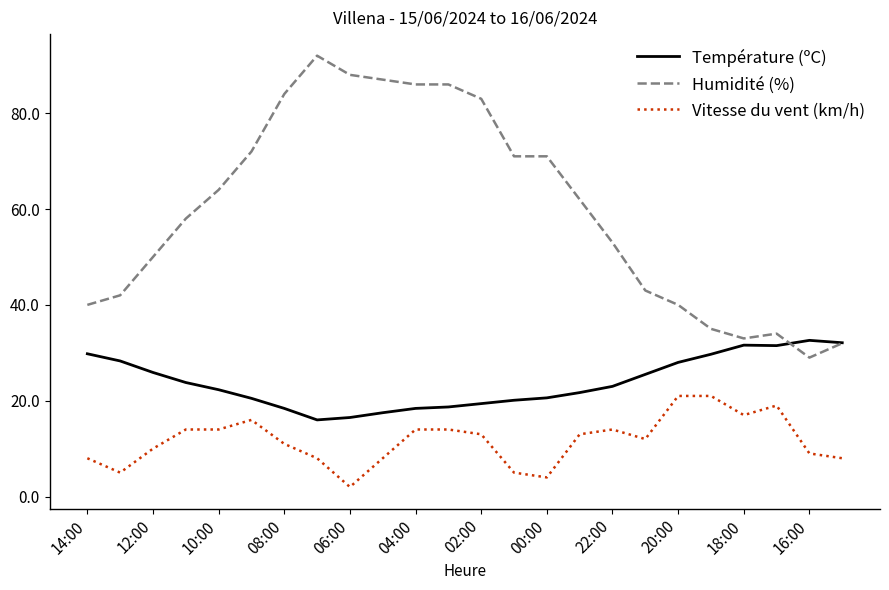

Rank the series by their maximum value, from highest to lowest.

Humidité (%), Température (ºC), Vitesse du vent (km/h)